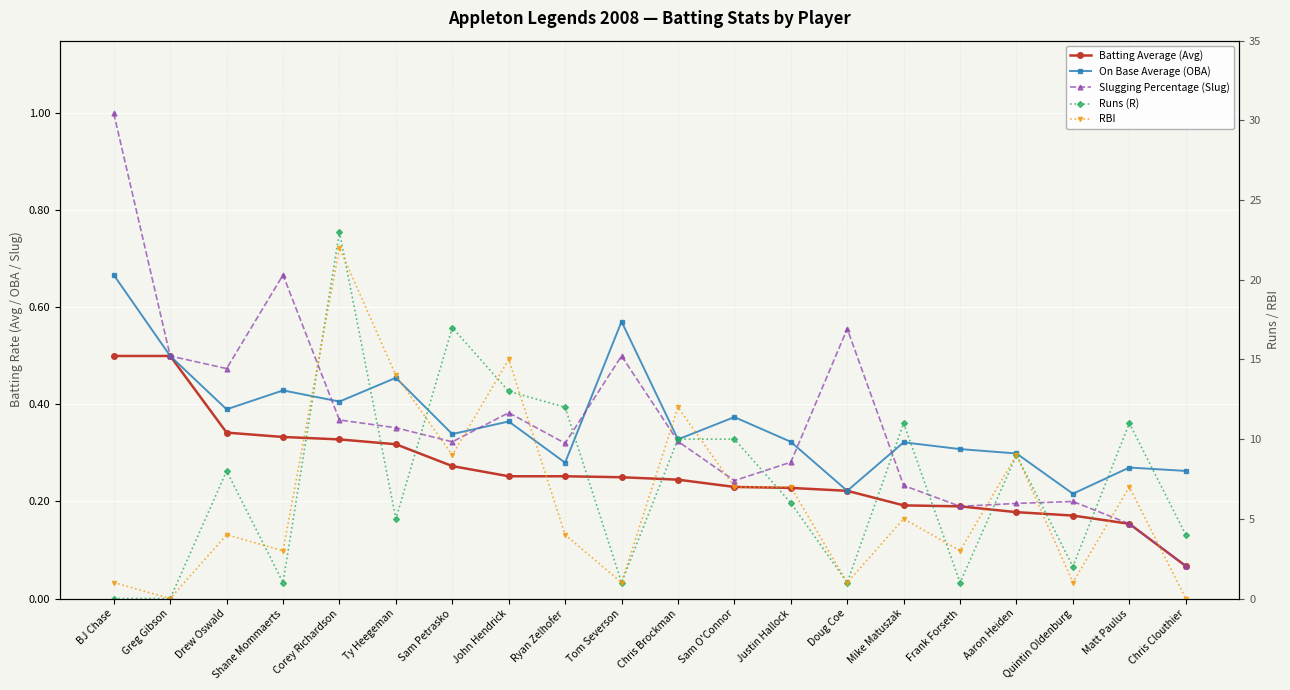

True or false: Slugging Percentage (Slug) has more than 2 points higher than both neighbors.

True